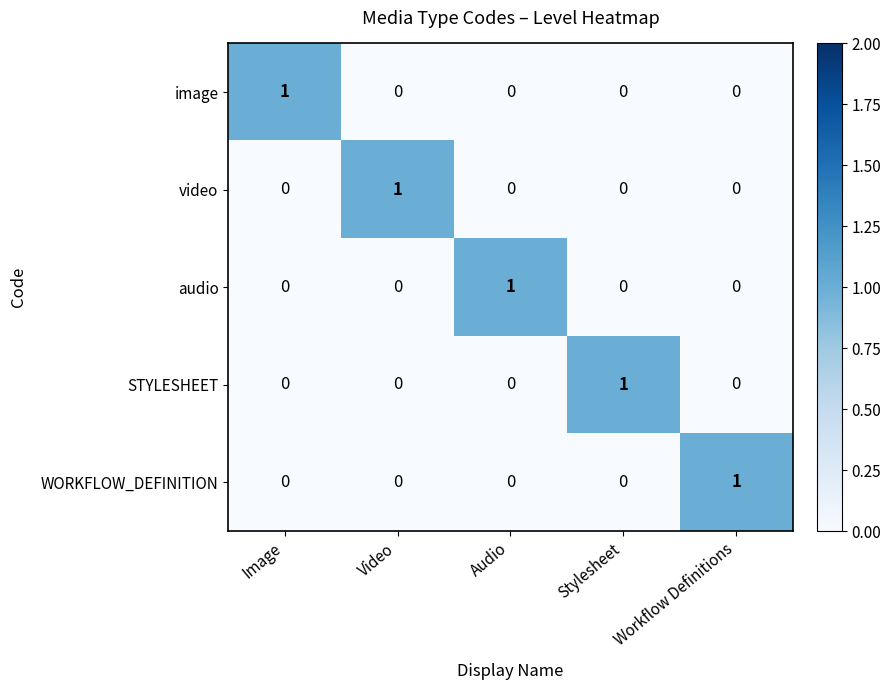

Which category has the highest value in the audio series?

Audio